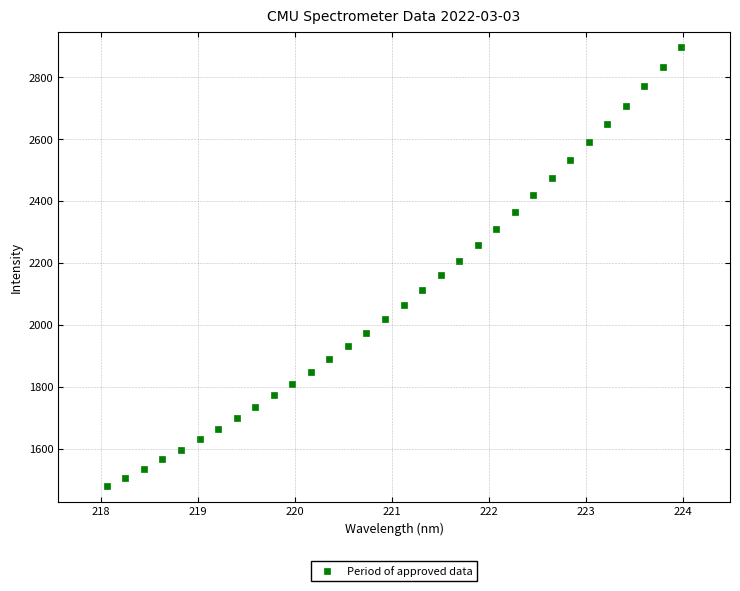

What is the range of Y values (max minus min)?

1419.9